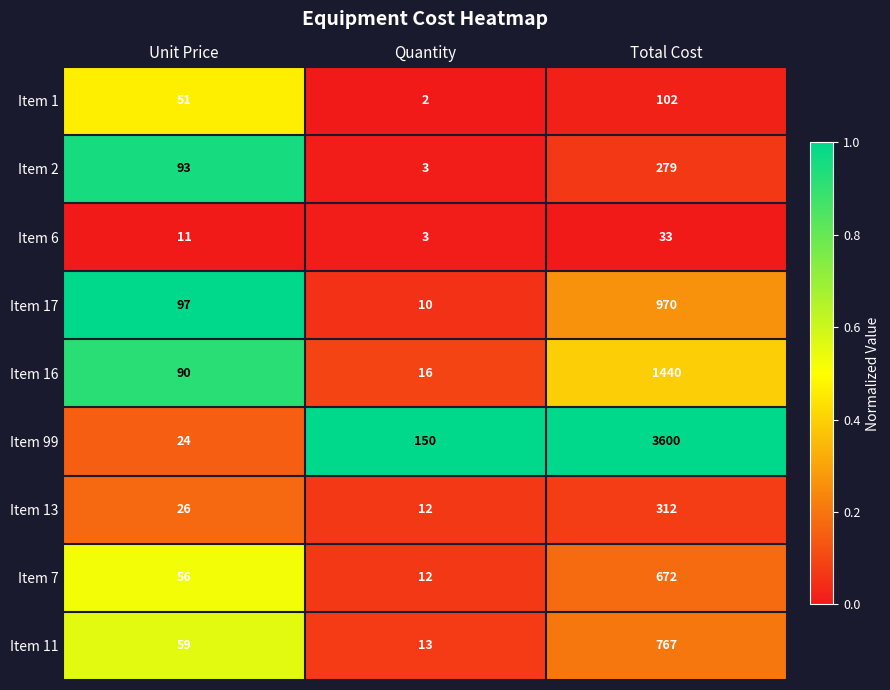

What is the difference between the highest and lowest values at Quantity?

148